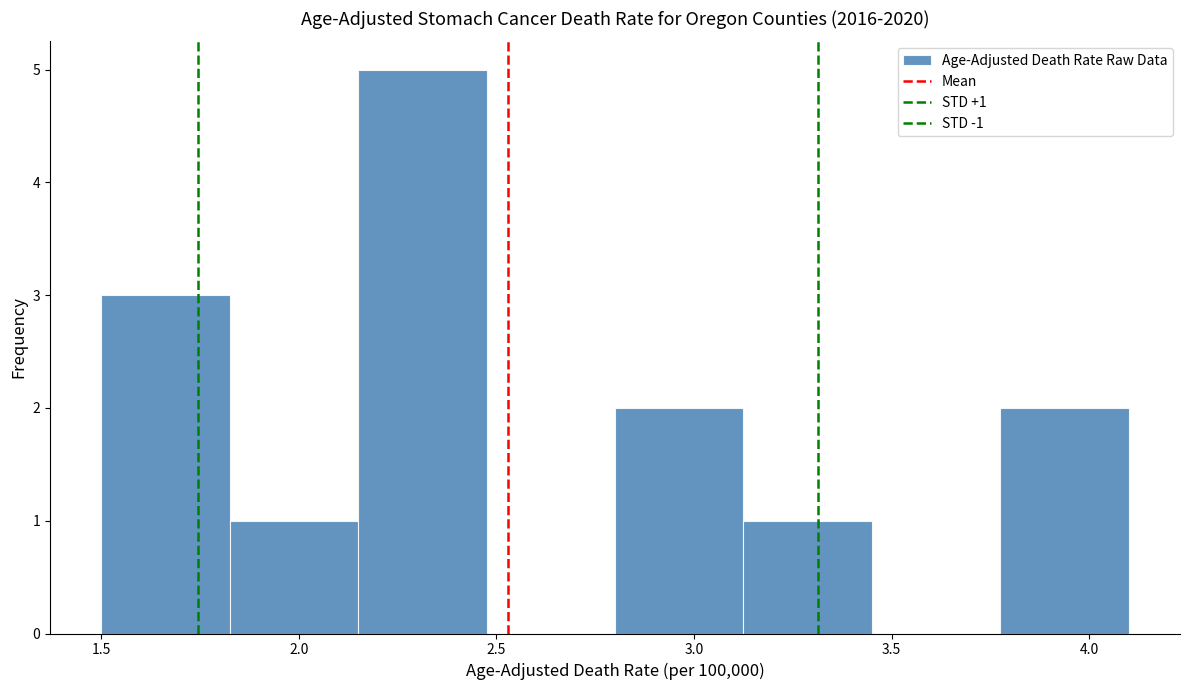

Which range on the x-axis has the tallest bar?

2.150 to 2.475